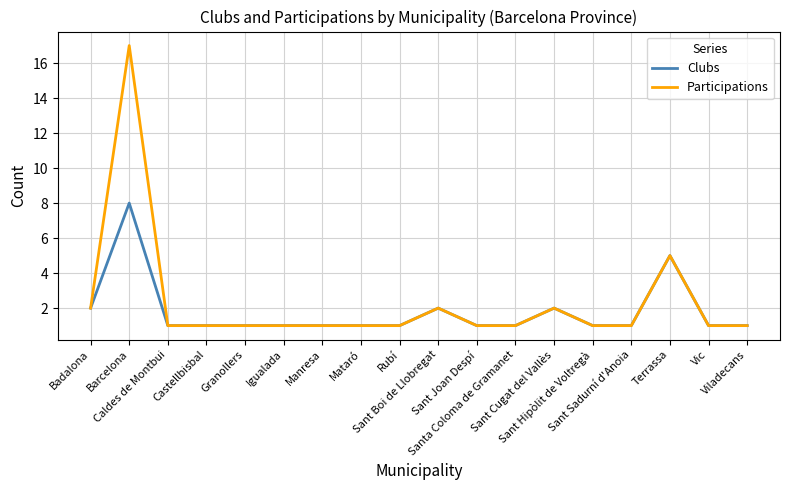

List the series in order of their overall mean, lowest first.

Clubs, Participations